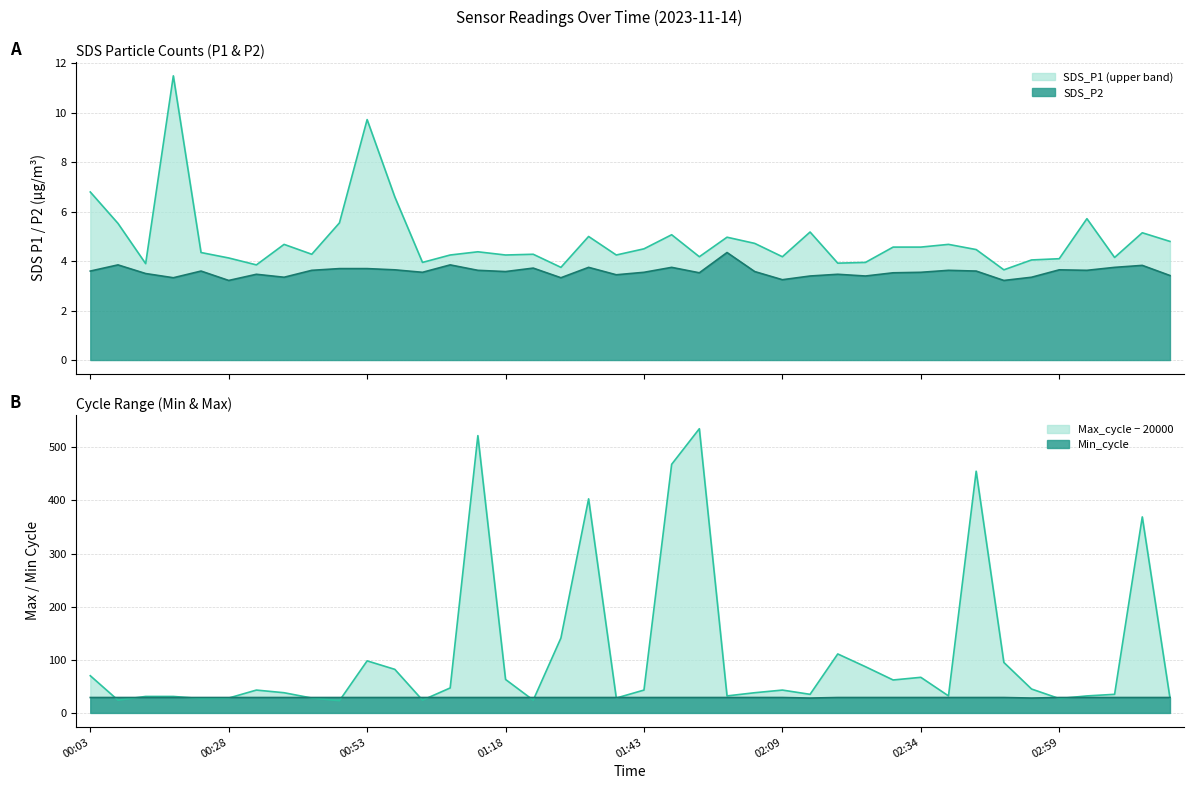

What is the label of the 10th point from the right?

02:34